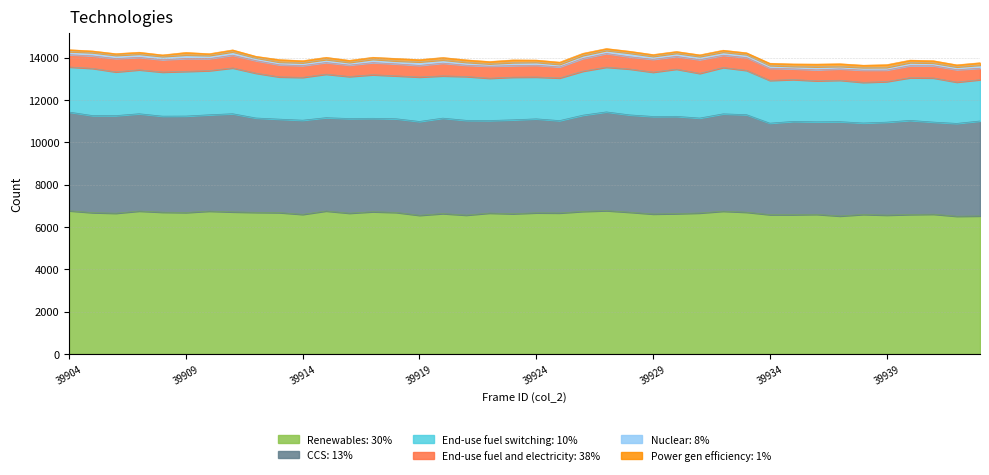

What is the smallest value displayed?

70